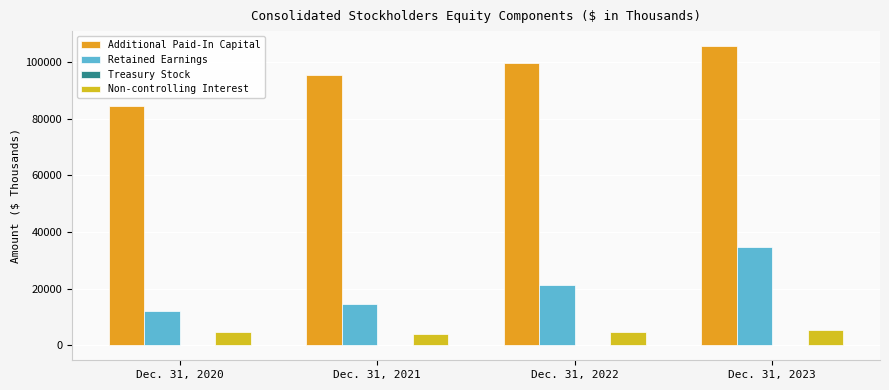

Reading left to right, extract all data points from this chart.

Additional Paid-In Capital: Dec. 31, 2020=84671	Dec. 31, 2021=95595	Dec. 31, 2022=99764	Dec. 31, 2023=105712
Retained Earnings: Dec. 31, 2020=11945	Dec. 31, 2021=14641	Dec. 31, 2022=21284	Dec. 31, 2023=34663
Treasury Stock: Dec. 31, 2020=-65	Dec. 31, 2021=-65	Dec. 31, 2022=-65	Dec. 31, 2023=-65
Non-controlling Interest: Dec. 31, 2020=4593	Dec. 31, 2021=4045	Dec. 31, 2022=4645	Dec. 31, 2023=5176